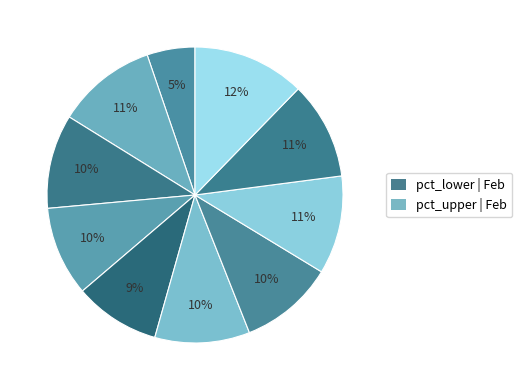

Count the number of slices in the pie.

10